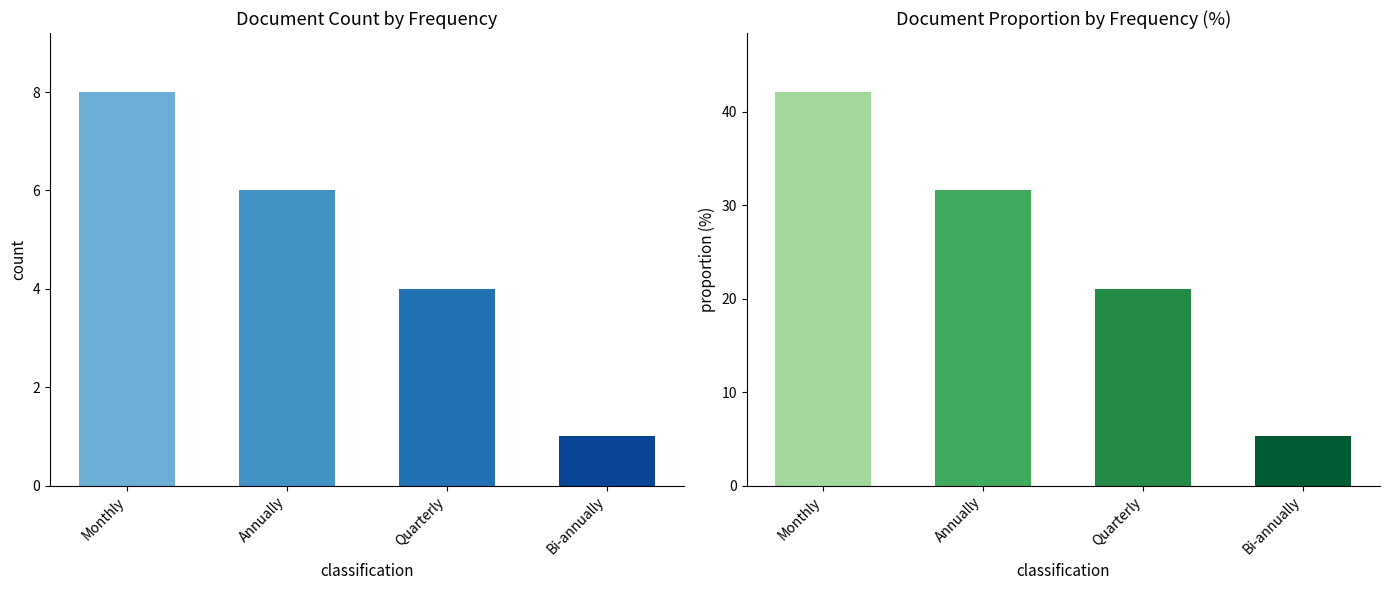

At Annually, list the series in order from smallest to largest.

Count, Proportion